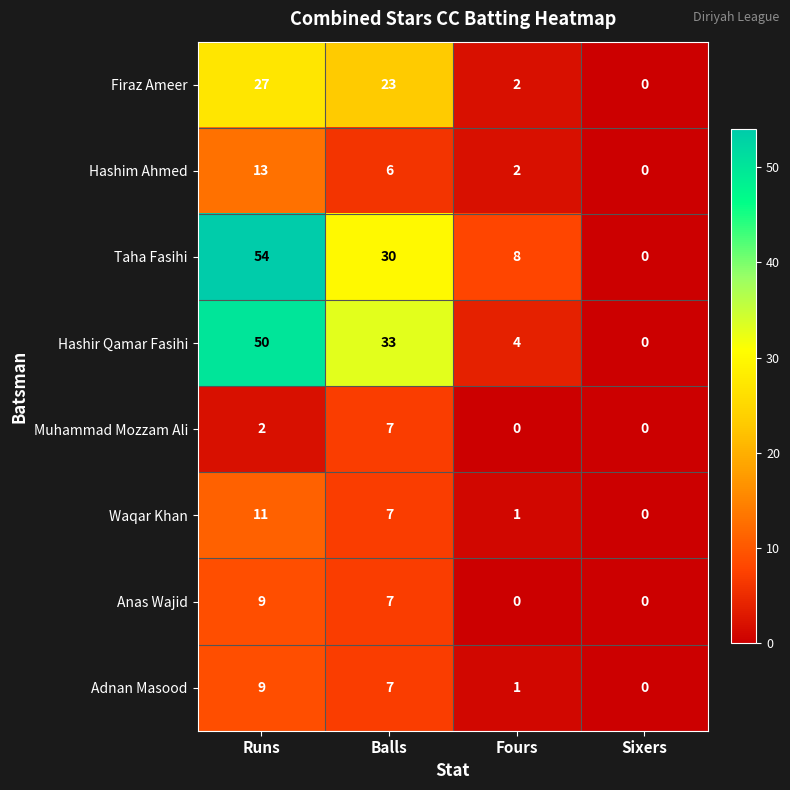

List the labels in order of Hashim Ahmed value, largest first.

Runs, Balls, Fours, Sixers